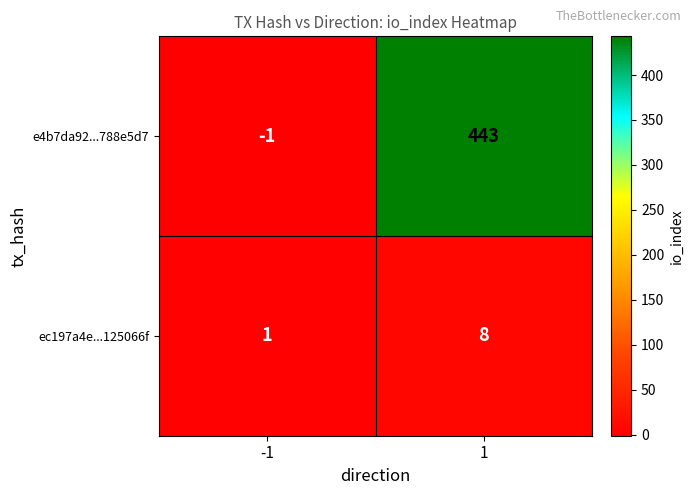

The value of ec197a4e...125066f at -1 is 2. True or false?

False